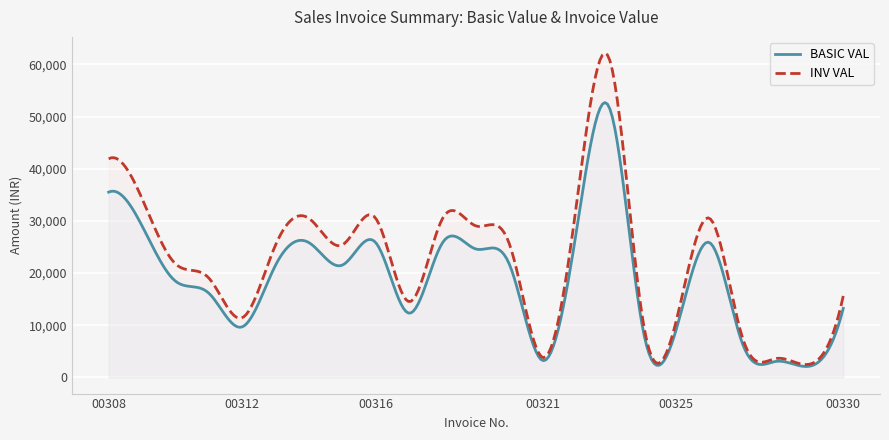

Which has a higher value, 00319 or 00310?

00319